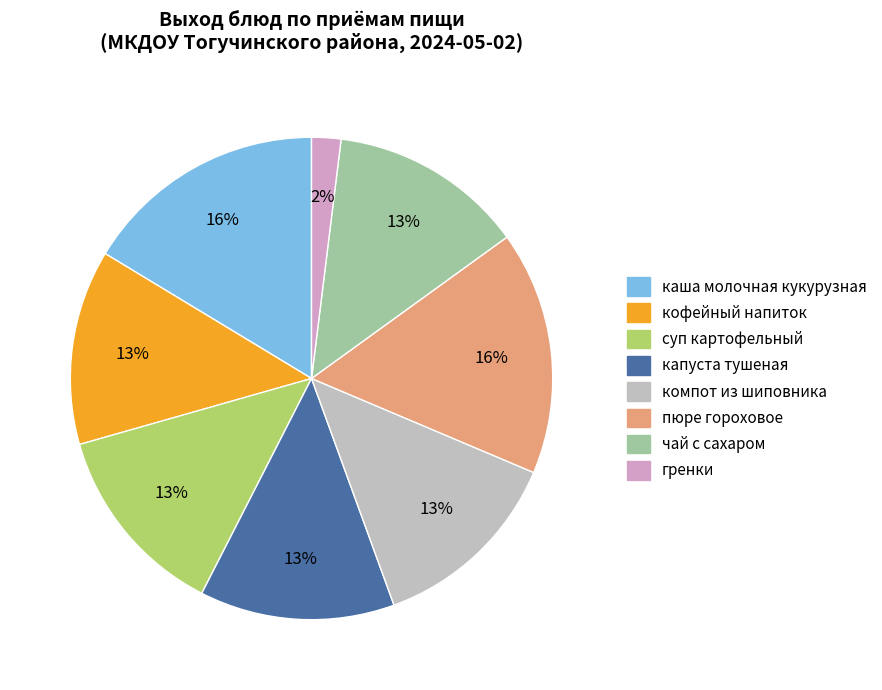

Is it true that каша молочная кукурузная is 16% of the pie?

True